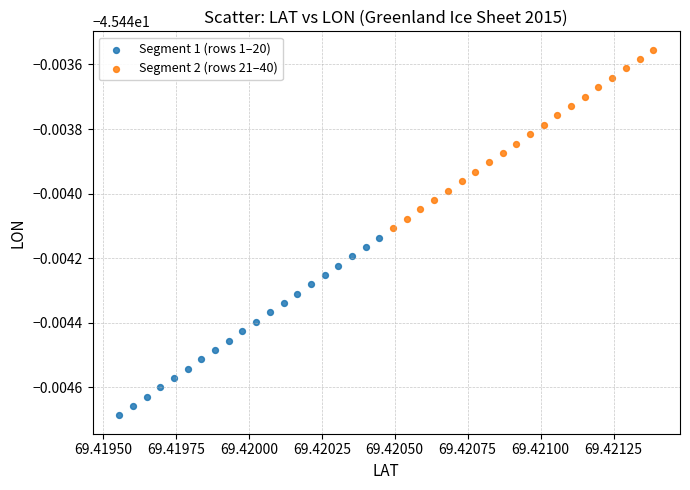

Which series contains the lowest Y value?

Segment 1 (rows 1–20)